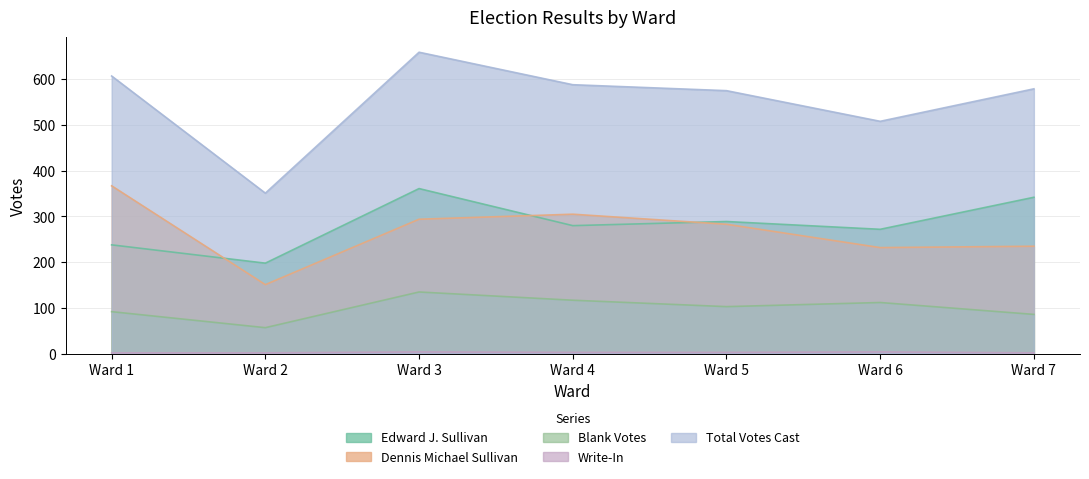

Which series has the widest spread of values?

Total Votes Cast